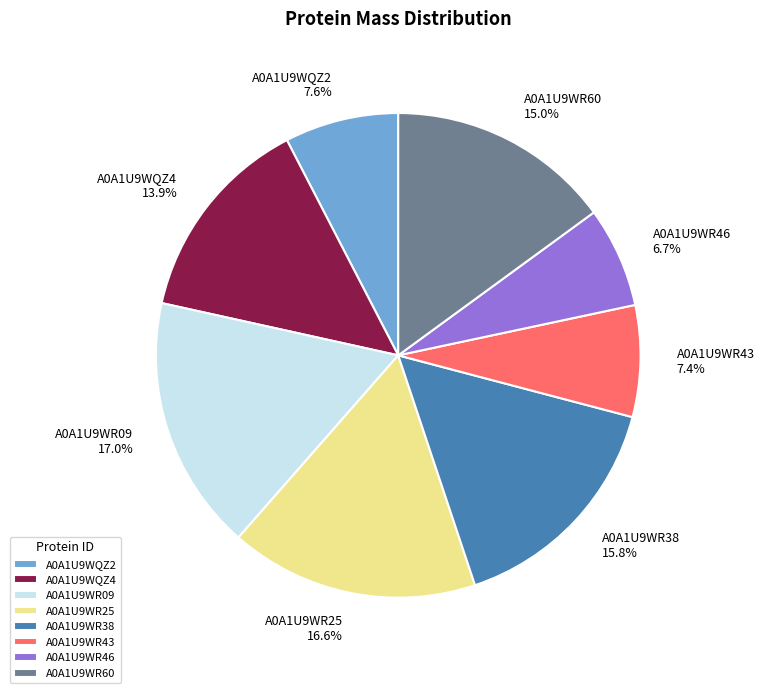

To the nearest percent, what is the average slice percentage?

12%